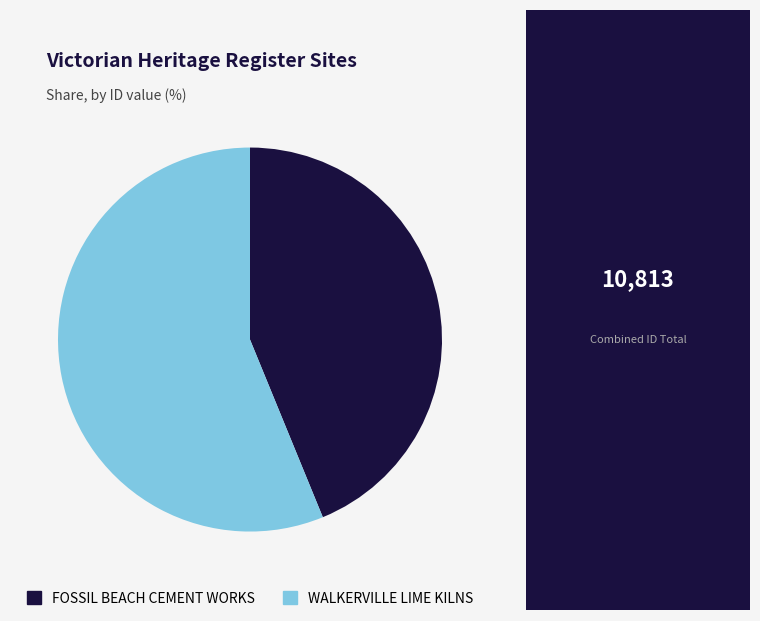

Approximately how many times larger is the value at WALKERVILLE LIME KILNS compared to FOSSIL BEACH CEMENT WORKS?

1.3